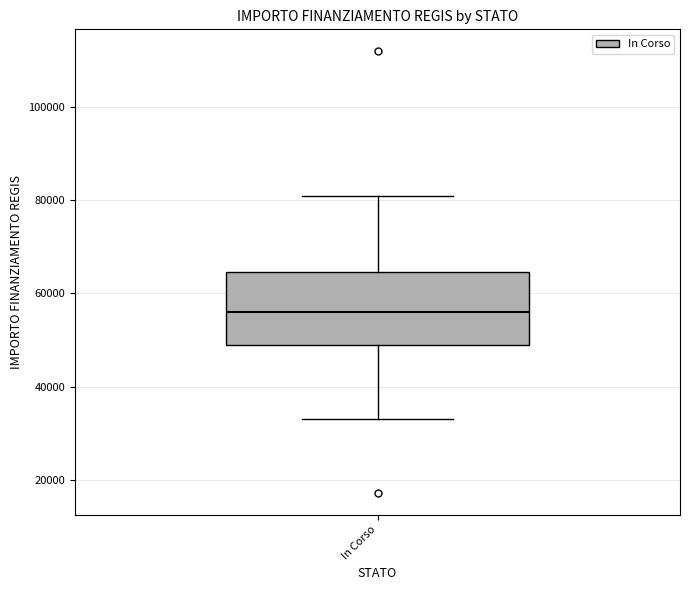

Where is the upper edge of the box for In Corso on the y-axis? The values are not printed on the chart, so give them approximately, as read against the axis.

64000